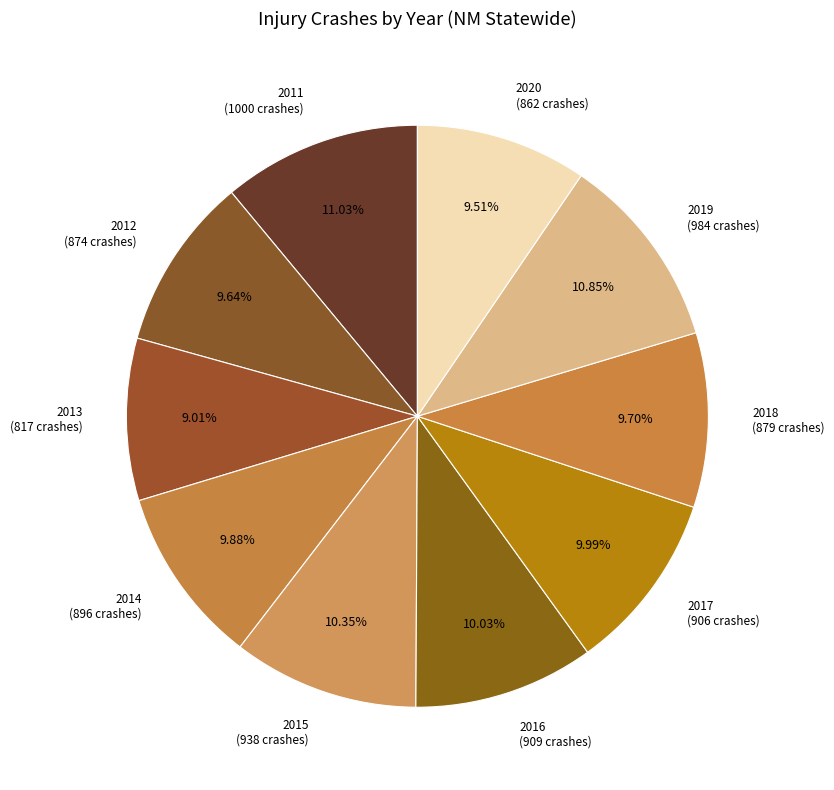

The 2013 slice represents 15% of the pie. True or false?

False